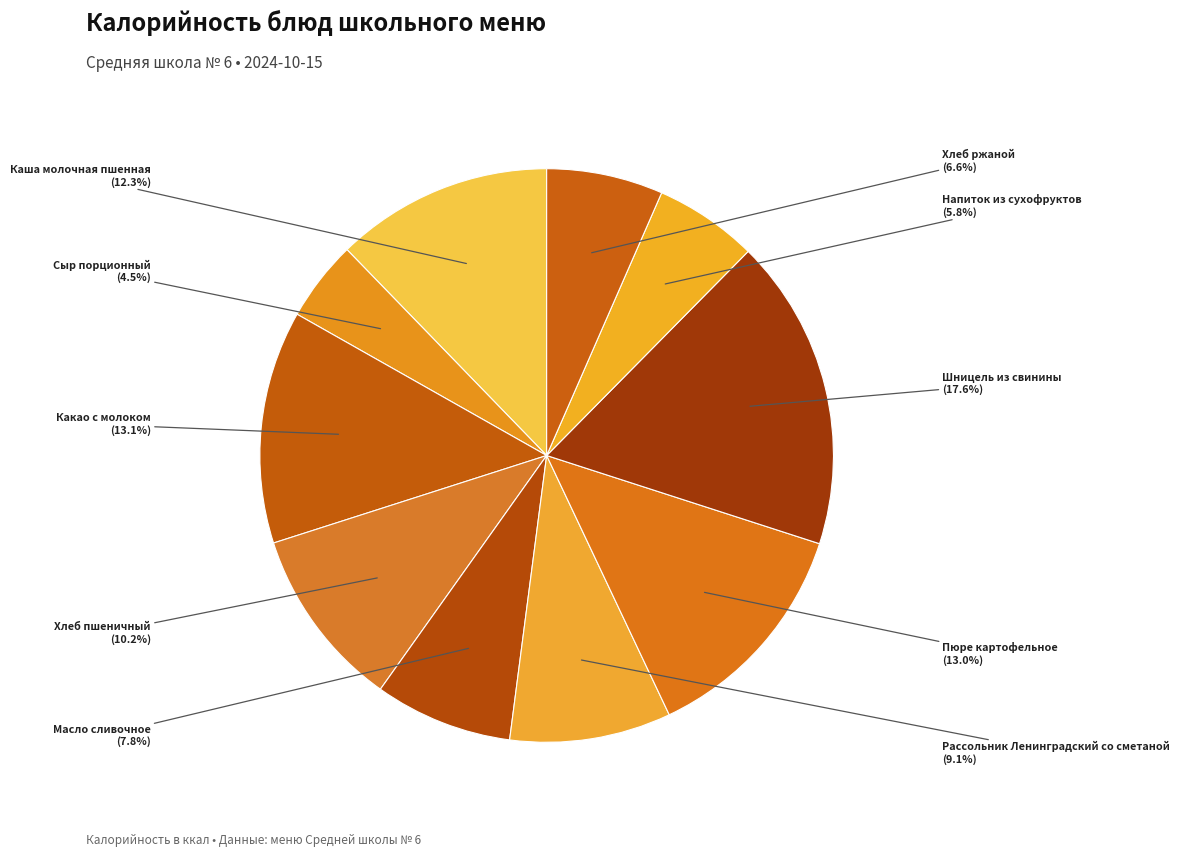

Count the number of slices in the pie.

10